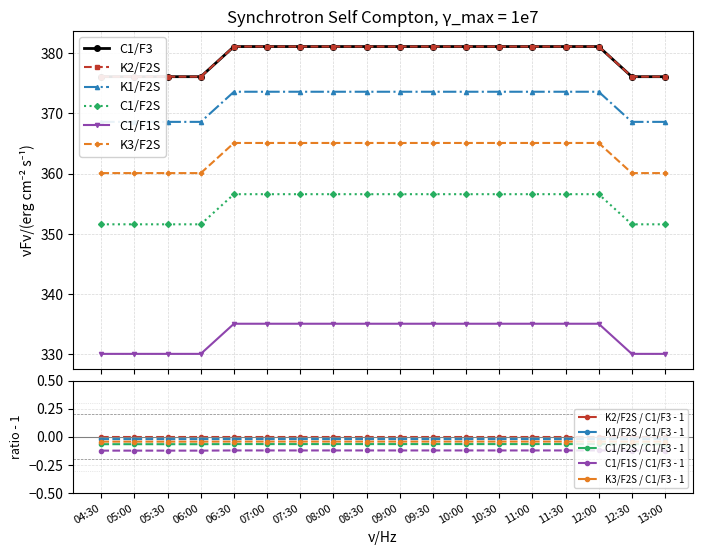

At 08:00, list the series in order from smallest to largest.

C1/F1S, C1/F2S, K3/F2S, K1/F2S, C1/F3, K2/F2S